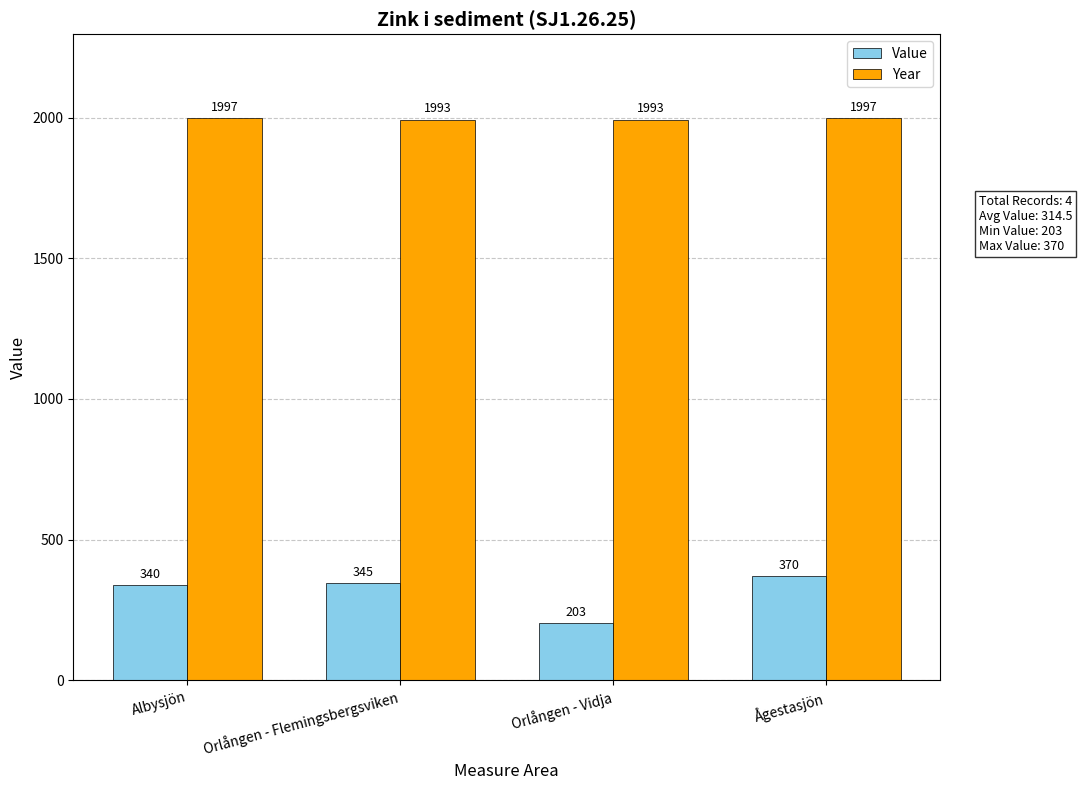

The value of Value at Albysjön is 340. True or false?

True